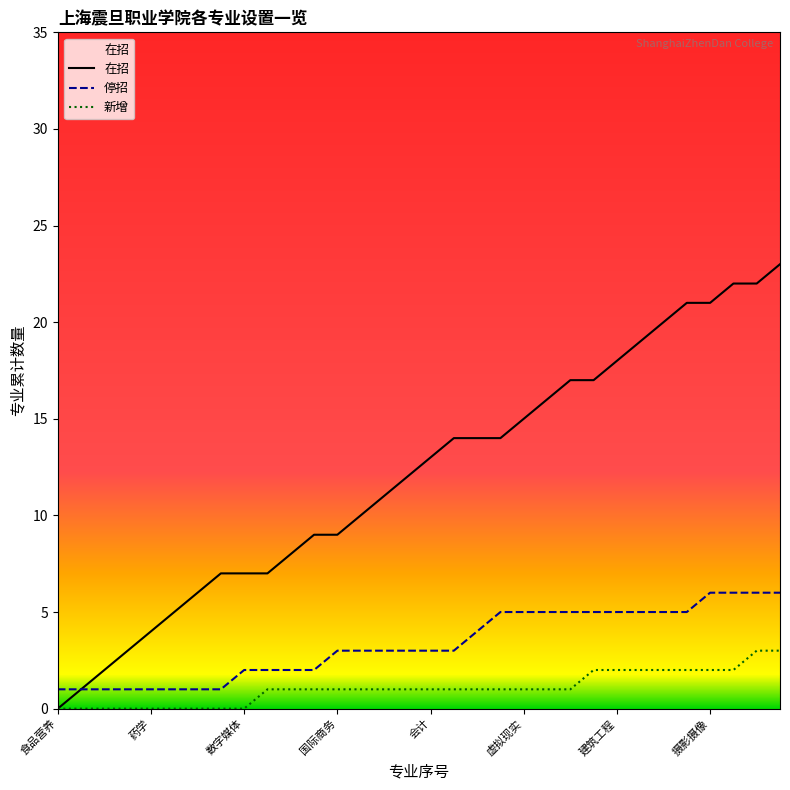

What is the difference between the 在招 values at 21 and 虚拟现实?

11